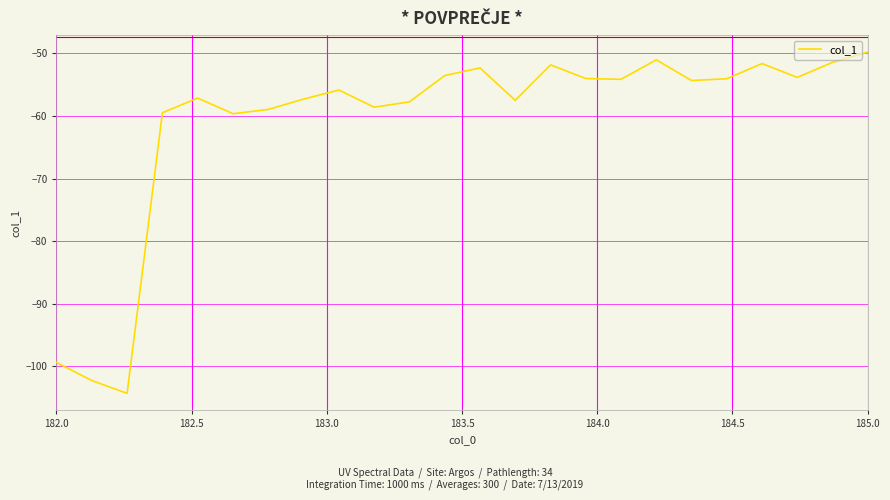

How many series are shown in this chart?

1